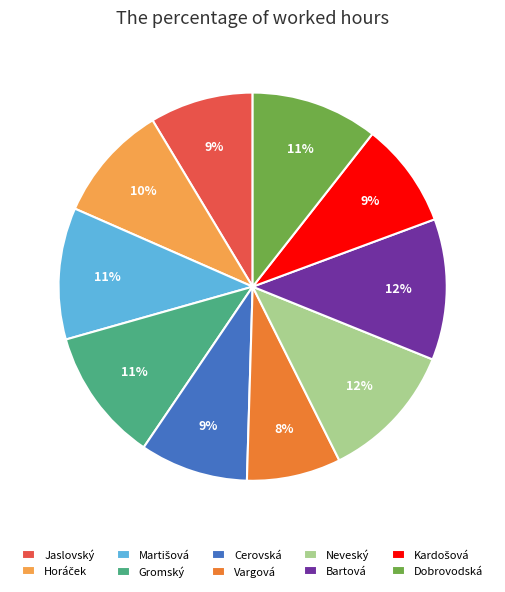

Which slice is the smallest?

Vargová